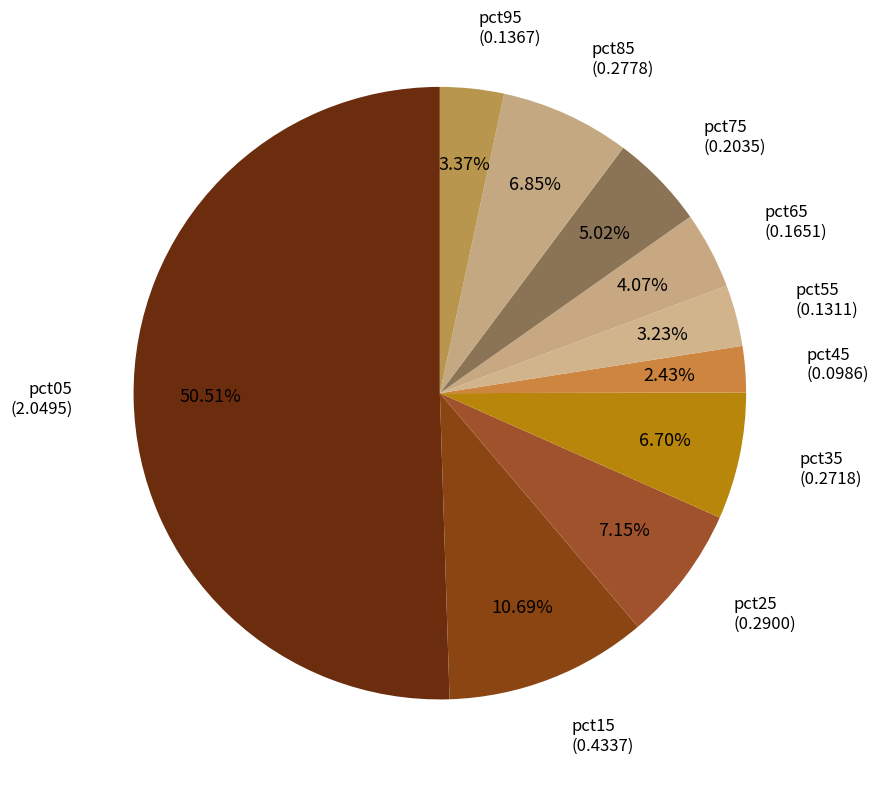

Count the number of slices in the pie.

10